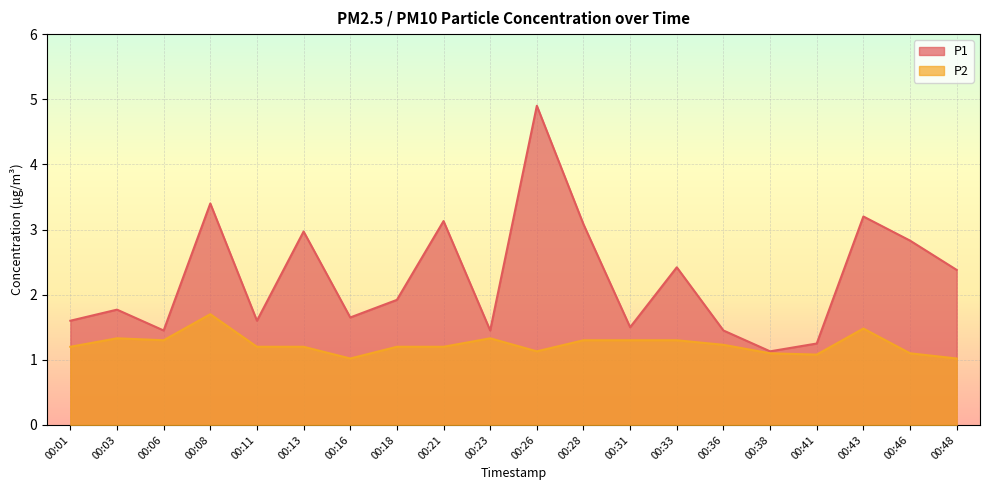

Reading left to right, transcribe all the data shown in this chart.

P1: 00:01=1.6	00:03=1.8	00:06=1.4	00:08=3.4	00:11=1.6	00:13=3.0	00:16=1.6	00:18=1.9	00:21=3.1	00:23=1.4	00:26=4.9	00:28=3.1	00:31=1.5	00:33=2.4	00:36=1.4	00:38=1.1	00:41=1.2	00:43=3.2	00:46=2.8	00:48=2.4
P2: 00:01=1.2	00:03=1.3	00:06=1.3	00:08=1.7	00:11=1.2	00:13=1.2	00:16=1.0	00:18=1.2	00:21=1.2	00:23=1.3	00:26=1.1	00:28=1.3	00:31=1.3	00:33=1.3	00:36=1.2	00:38=1.1	00:41=1.1	00:43=1.5	00:46=1.1	00:48=1.0